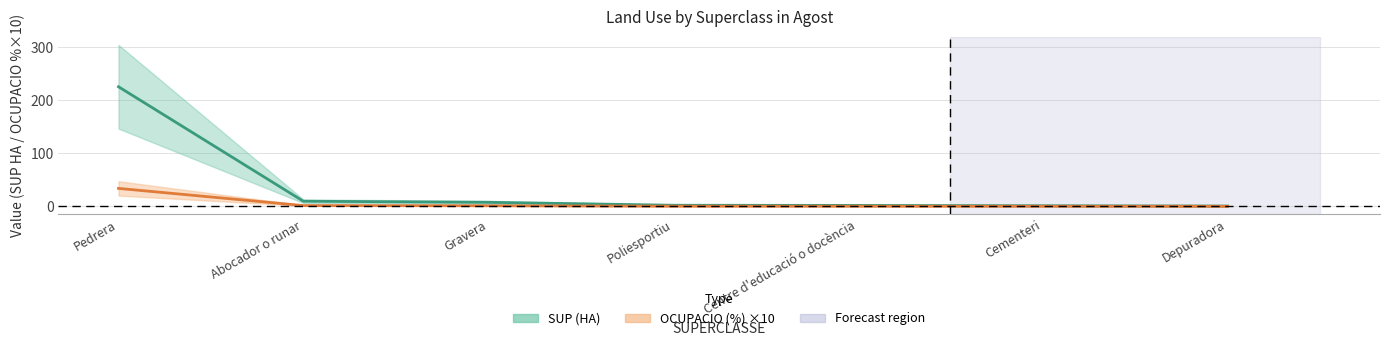

What is the label of the 3rd point from the right?

Centre d'educació o docència